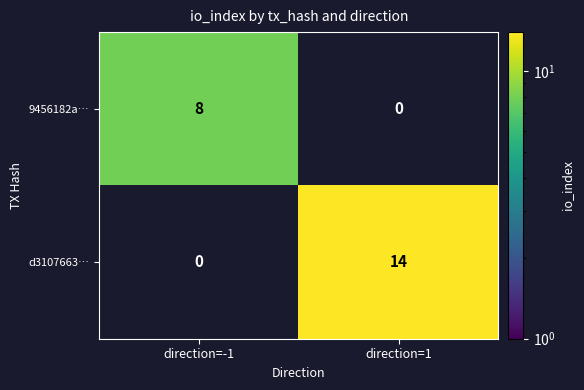

The value of d3107663… at direction=1 is 14. True or false?

True